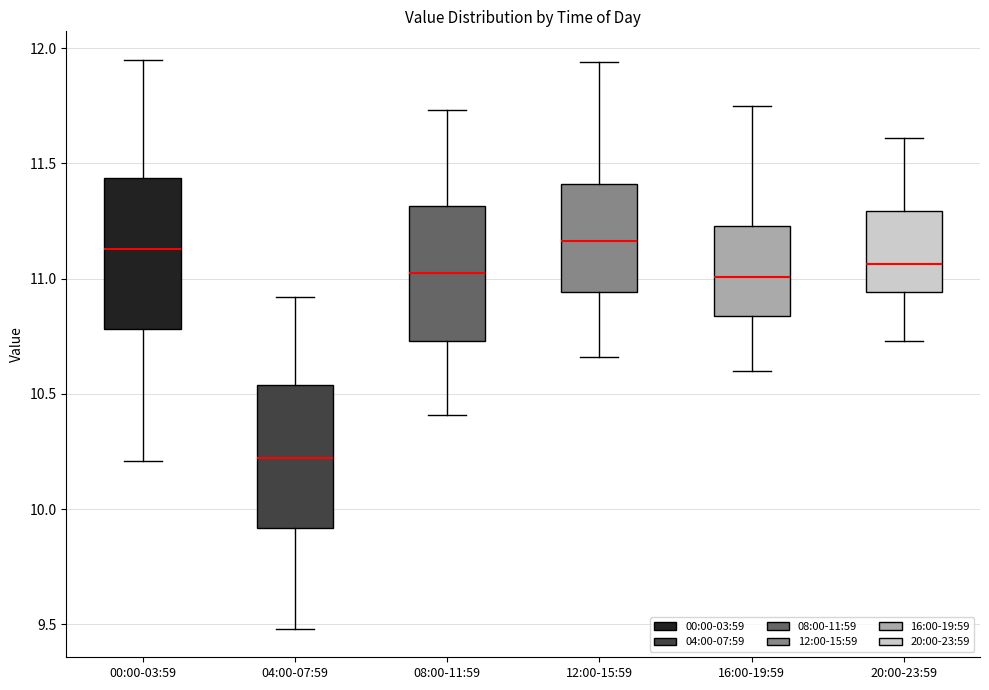

Reading left to right, transcribe this box plot: for each box, give where its median line is, the range the box spans, and where its two whiskers end, as read against the y-axis. The values are not printed on the chart, so give them approximately, as read against the axis.

00:00-03:59: median 11.15, box 10.80 to 11.45, whiskers 10.20 to 11.95
04:00-07:59: median 10.20, box 9.90 to 10.55, whiskers 9.50 to 10.90
08:00-11:59: median 11.05, box 10.75 to 11.30, whiskers 10.40 to 11.75
12:00-15:59: median 11.15, box 10.95 to 11.40, whiskers 10.65 to 11.95
16:00-19:59: median 11.00, box 10.85 to 11.25, whiskers 10.60 to 11.75
20:00-23:59: median 11.05, box 10.95 to 11.30, whiskers 10.75 to 11.60